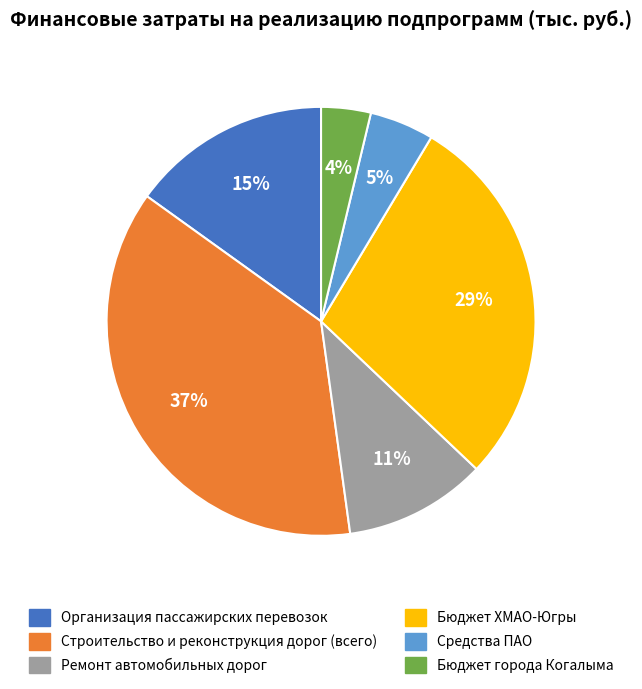

The Ремонт автомобильных дорог slice represents 11% of the pie. True or false?

True